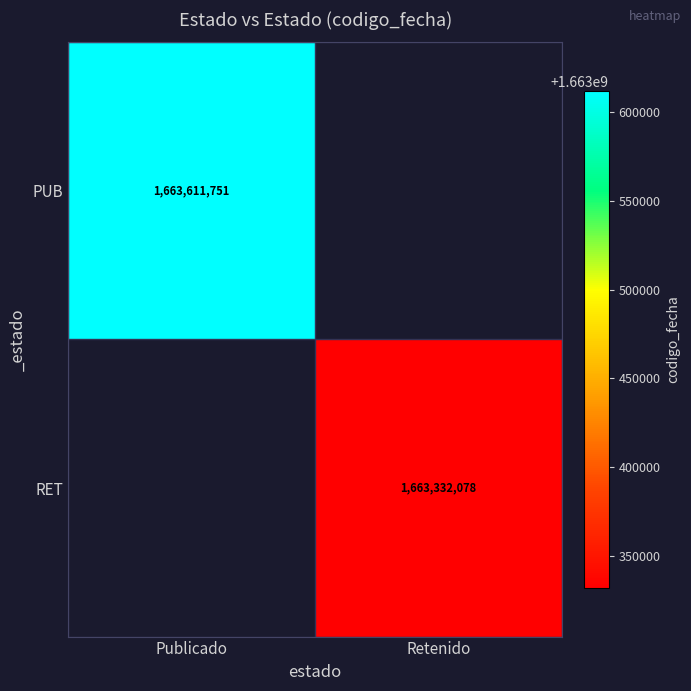

Is the value of RET at Retenido greater than the value of PUB at Publicado?

No